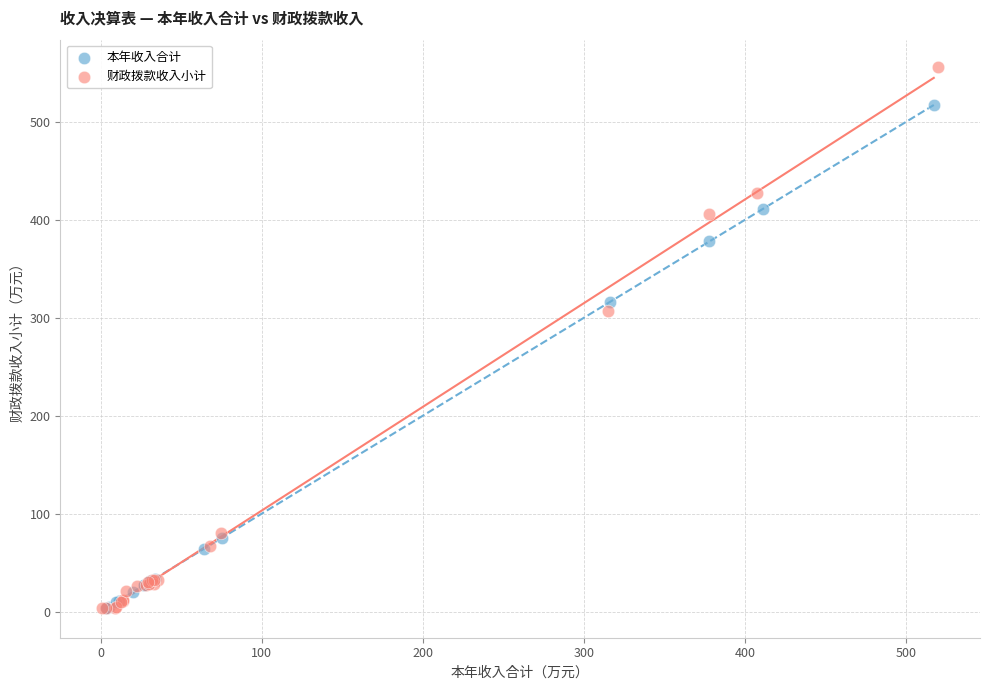

What are all the series names shown in the legend?

本年收入合计, 财政拨款收入小计